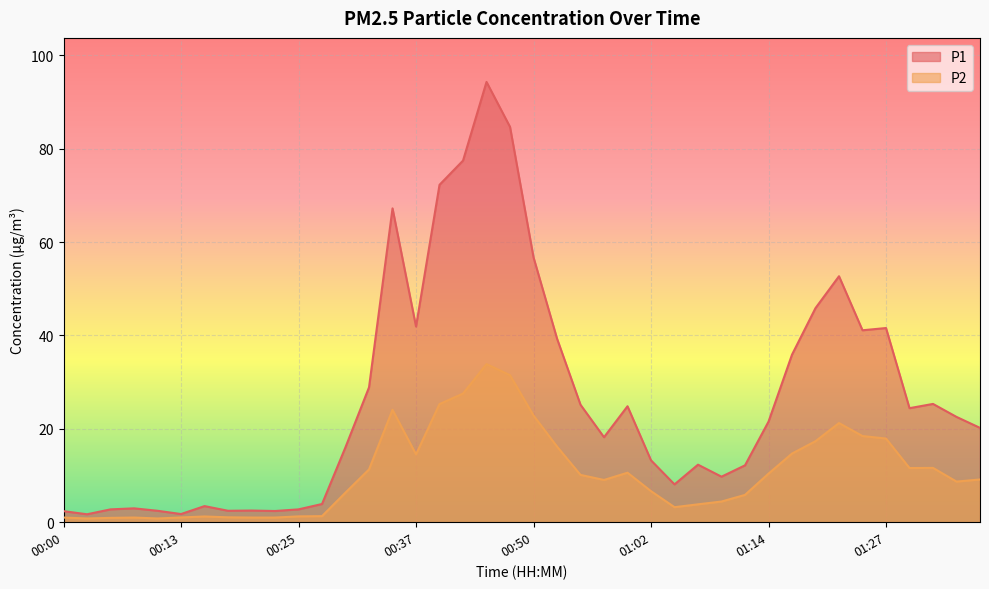

True or false: P1 has a value of 79.7 at 01:22.

False